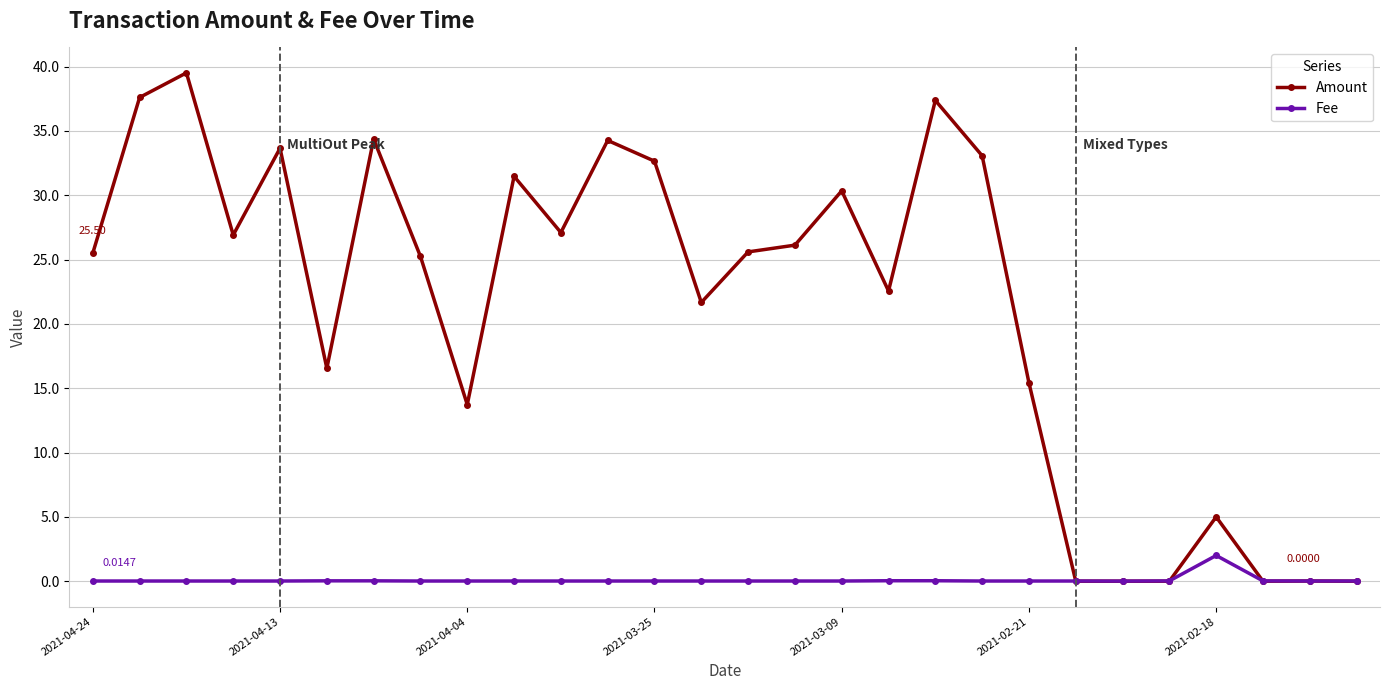

Which series has the largest range (max minus min)?

Amount